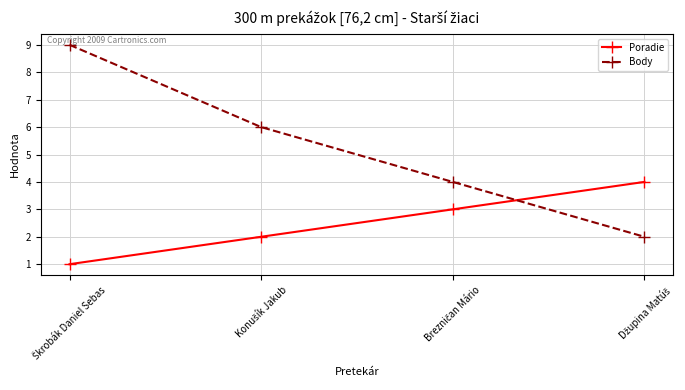

How many lines are shown in the chart?

2